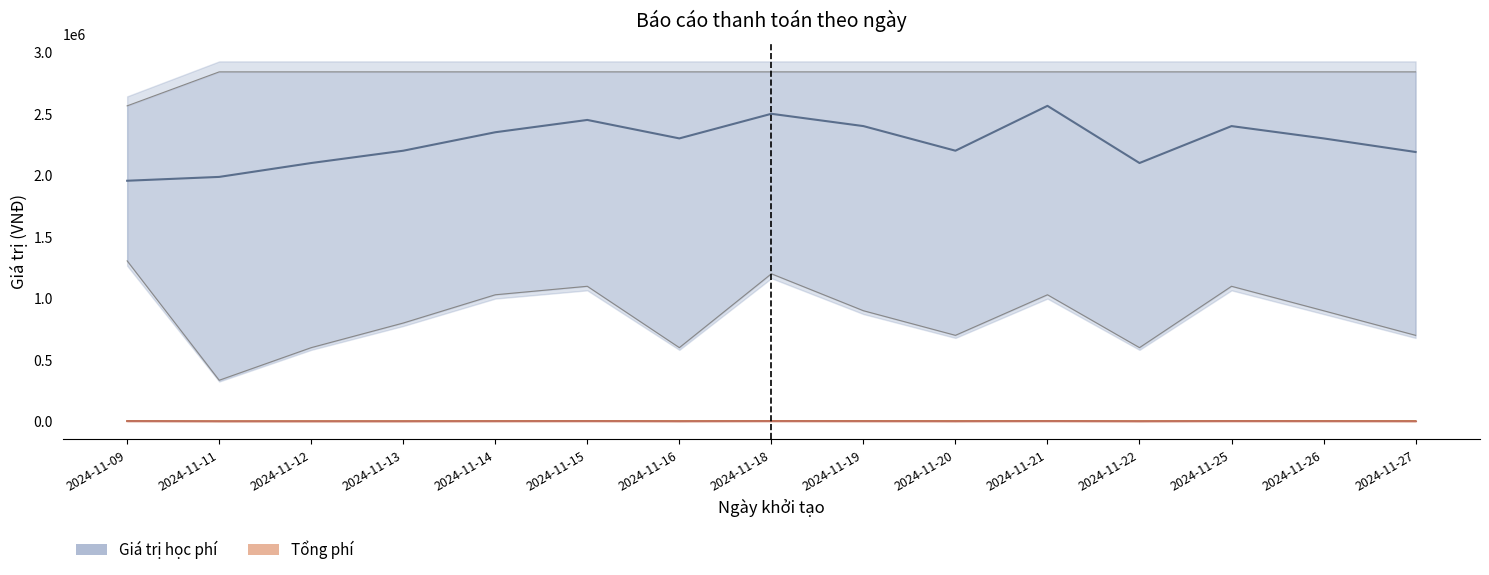

At which category does Tổng phí (trung bình) reach its first local valley?

2024-11-11